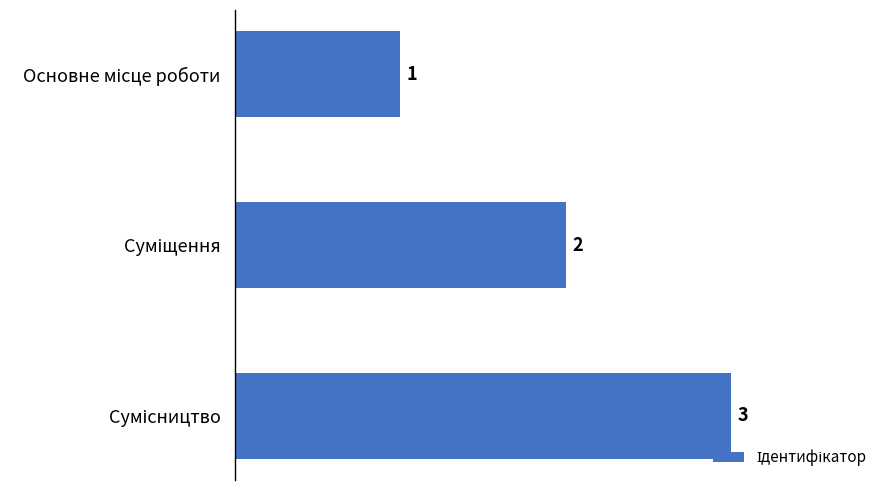

What is the value of the 3rd bar from the top?

3